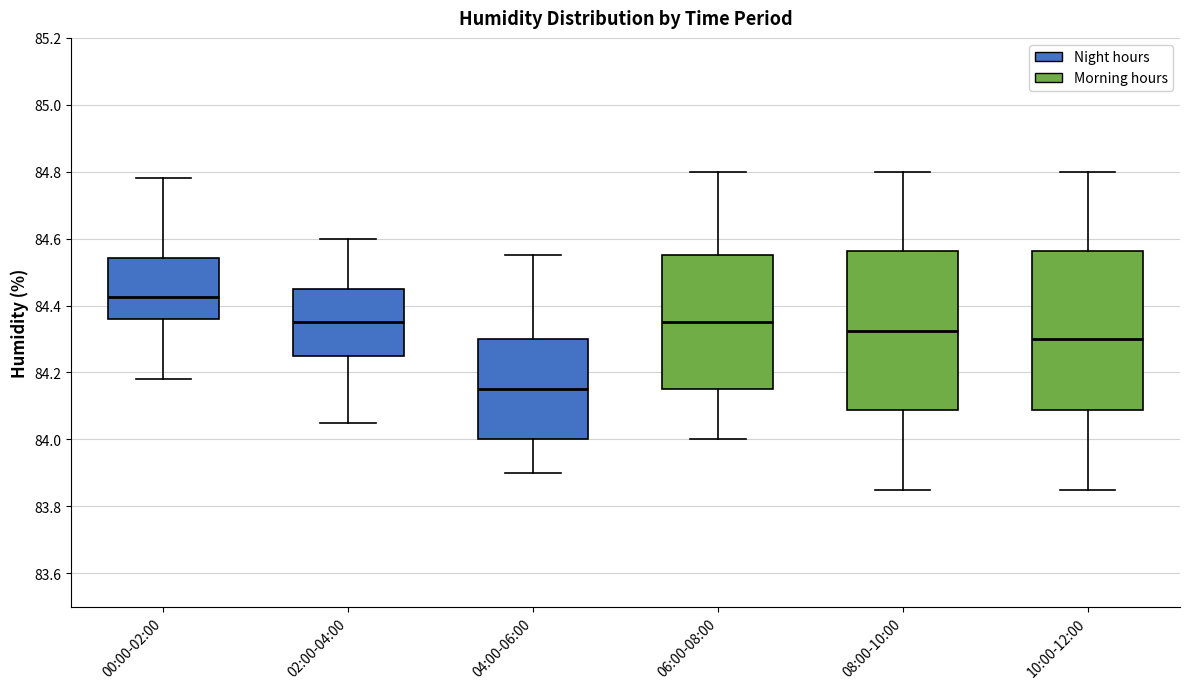

Which box has the lowest median line?

04:00-06:00